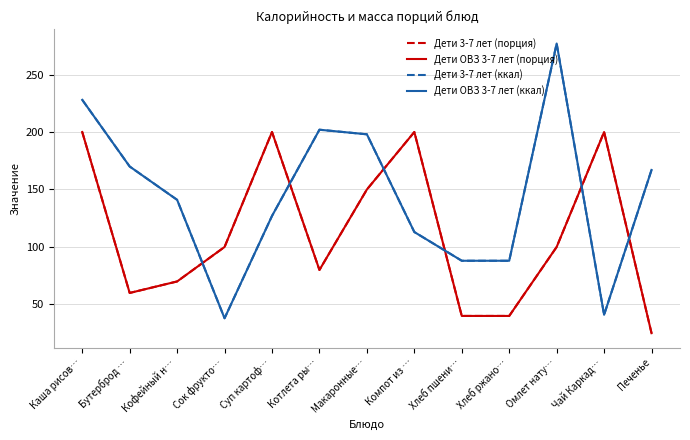

Reading right to left, what are all the values shown in this chart?

Дети 3-7 лет (порция): Печенье=25	Чай Каркад…=200	Омлет нату…=100	Хлеб ржано…=40	Хлеб пшени…=40	Компот из …=200	Макаронные…=150	Котлета ры…=80	Суп картоф…=200	Сок фрукто…=100	Кофейный н…=70	Бутерброд …=60	Каша рисов…=200
Дети ОВЗ 3-7 лет (порция): Печенье=25	Чай Каркад…=200	Омлет нату…=100	Хлеб ржано…=40	Хлеб пшени…=40	Компот из …=200	Макаронные…=150	Котлета ры…=80	Суп картоф…=200	Сок фрукто…=100	Кофейный н…=70	Бутерброд …=60	Каша рисов…=200
Дети 3-7 лет (ккал): Печенье=167	Чай Каркад…=41	Омлет нату…=277	Хлеб ржано…=88	Хлеб пшени…=88	Компот из …=113	Макаронные…=198	Котлета ры…=202	Суп картоф…=127	Сок фрукто…=38	Кофейный н…=141	Бутерброд …=170	Каша рисов…=228
Дети ОВЗ 3-7 лет (ккал): Печенье=167	Чай Каркад…=41	Омлет нату…=277	Хлеб ржано…=88	Хлеб пшени…=88	Компот из …=113	Макаронные…=198	Котлета ры…=202	Суп картоф…=127	Сок фрукто…=38	Кофейный н…=141	Бутерброд …=170	Каша рисов…=228